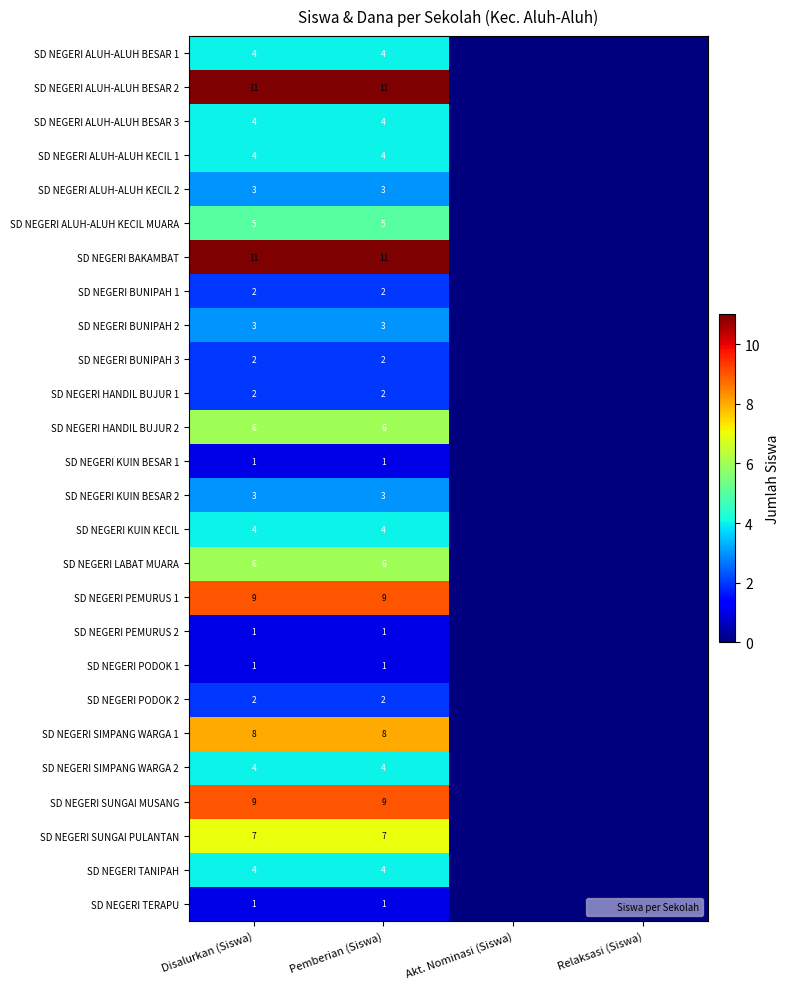

How many data points in SD NEGERI PODOK 2 are less than 2?

2